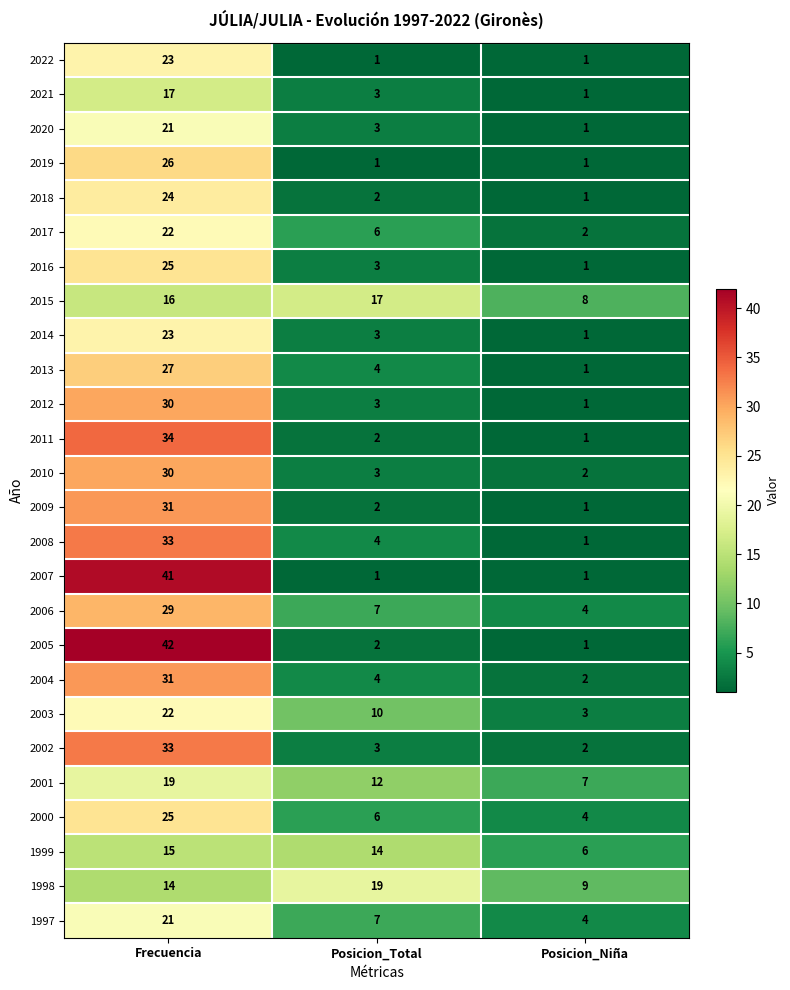

At how many categories does at least one series exceed 30?

1